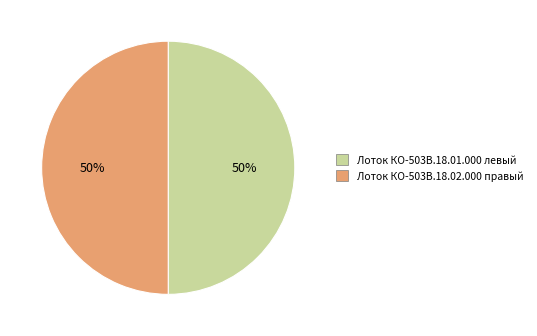

Approximately how many times larger is the value at Лоток КО-503В.18.02.000 правый compared to Лоток КО-503В.18.01.000 левый?

1.0